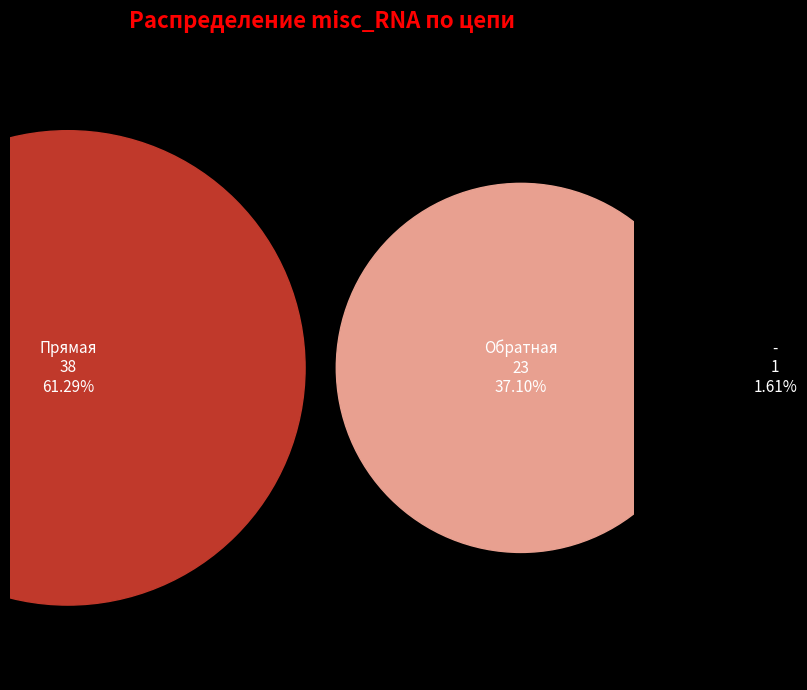

To the nearest percent, what is the difference between the Прямая and - slice percentages?

60%